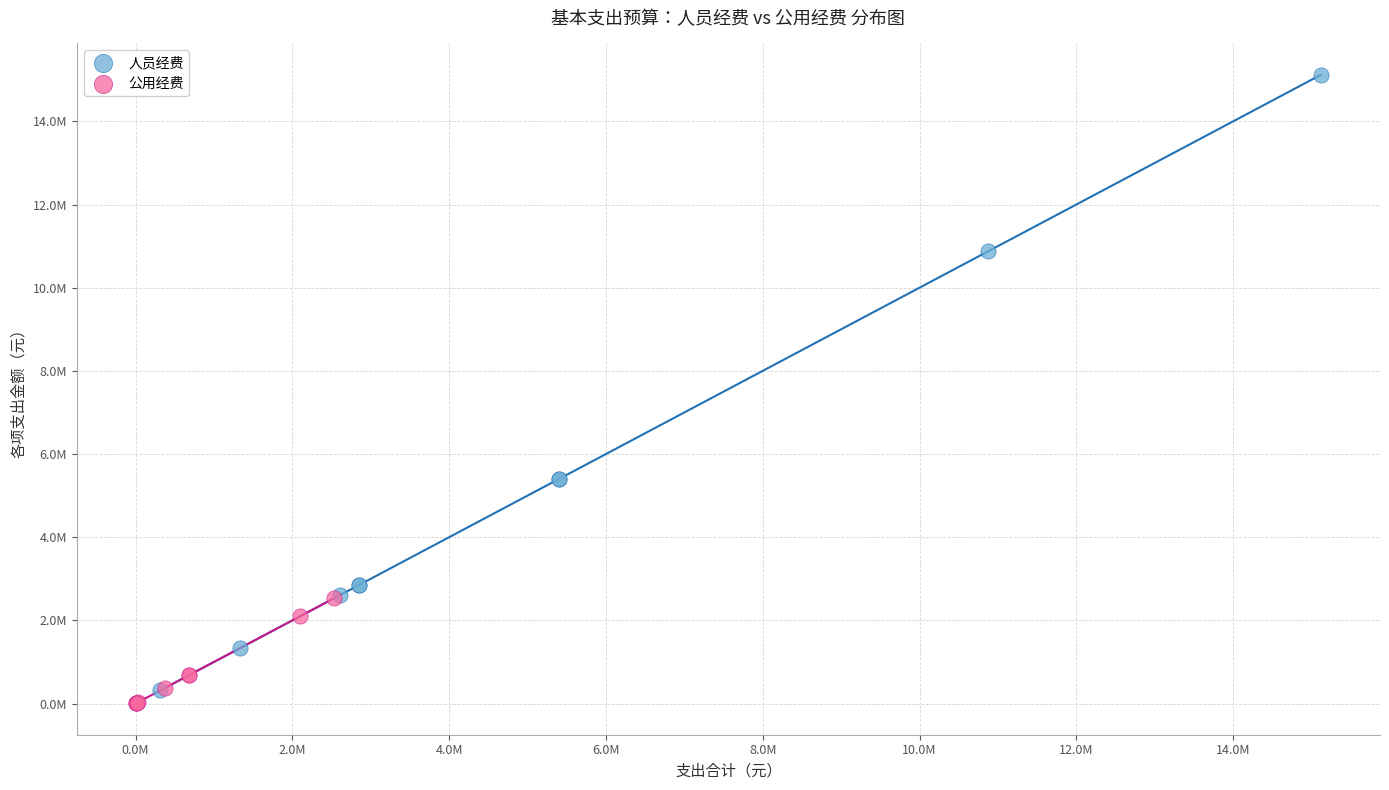

What are all the series names shown in the legend?

人员经费, 公用经费